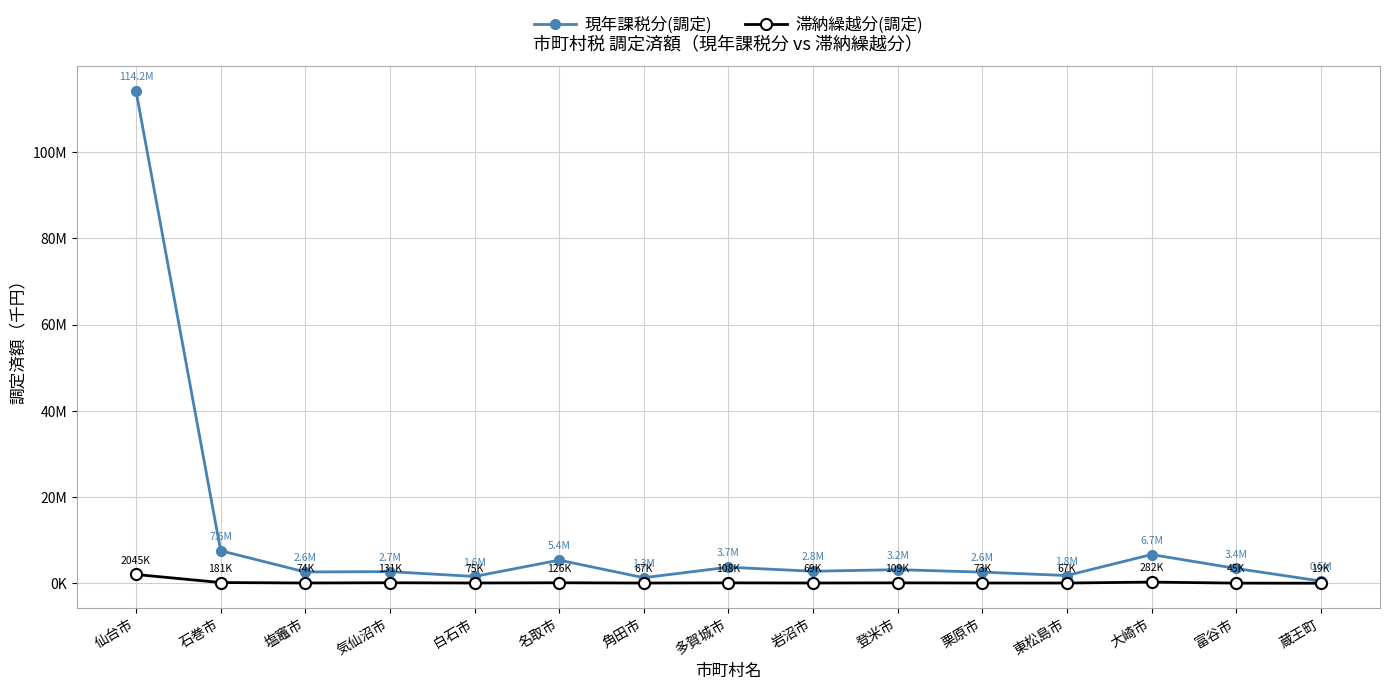

At which label is 滞納繰越分(調定) closest to 1031853?

大崎市